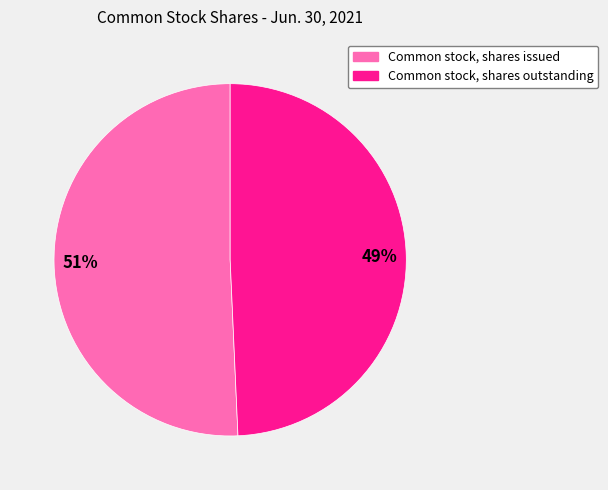

Which slice is the largest?

Common stock, shares issued